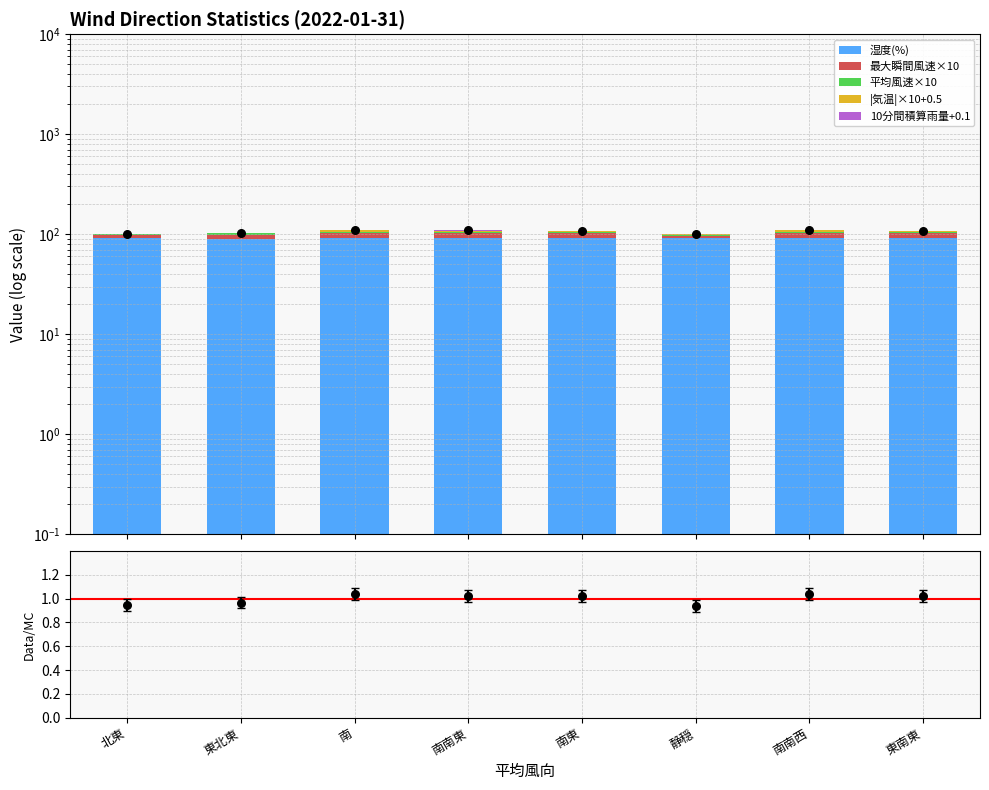

Which series has the largest total across all categories?

湿度(%)